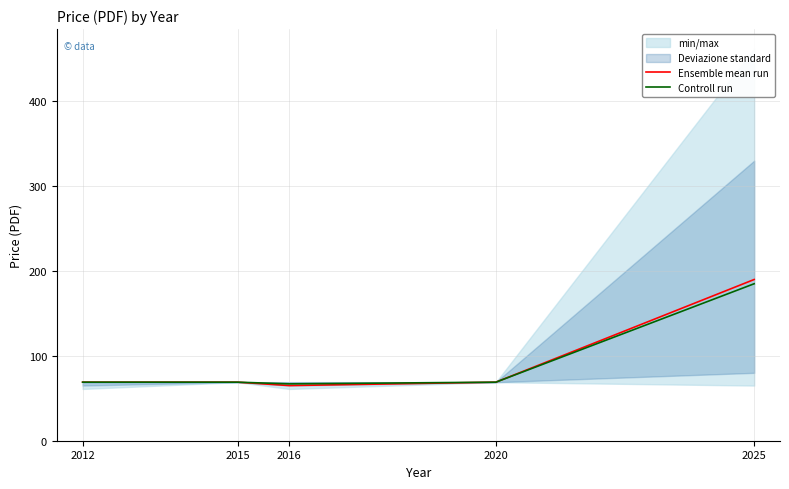

Which series has the largest total across all categories?

Ensemble mean run